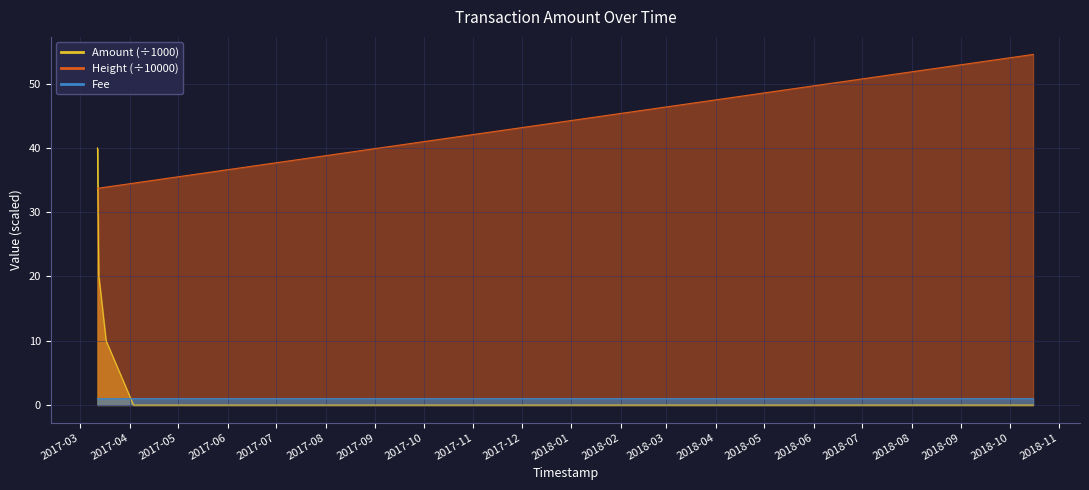

True or false: Fee has a value of 1.0 at 2017-03-12 16:33:32.

True